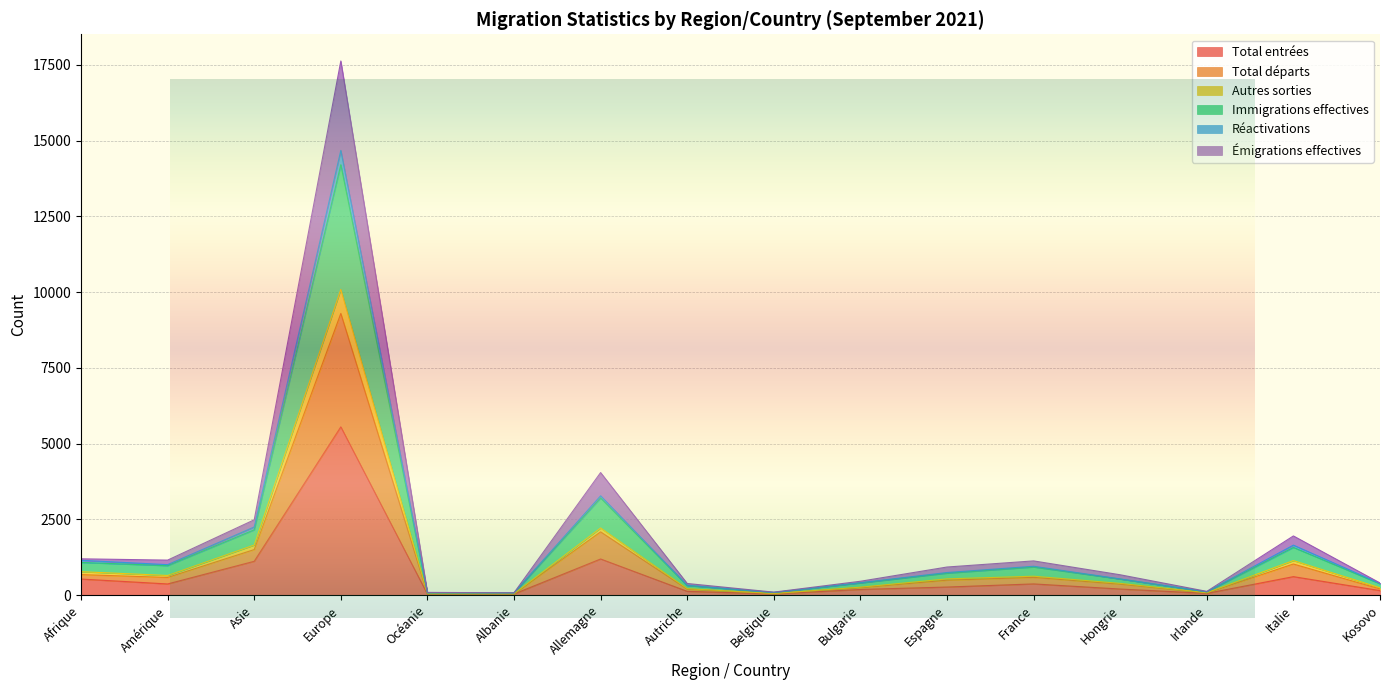

Which category has the highest value in the Autres sorties series?

Europe